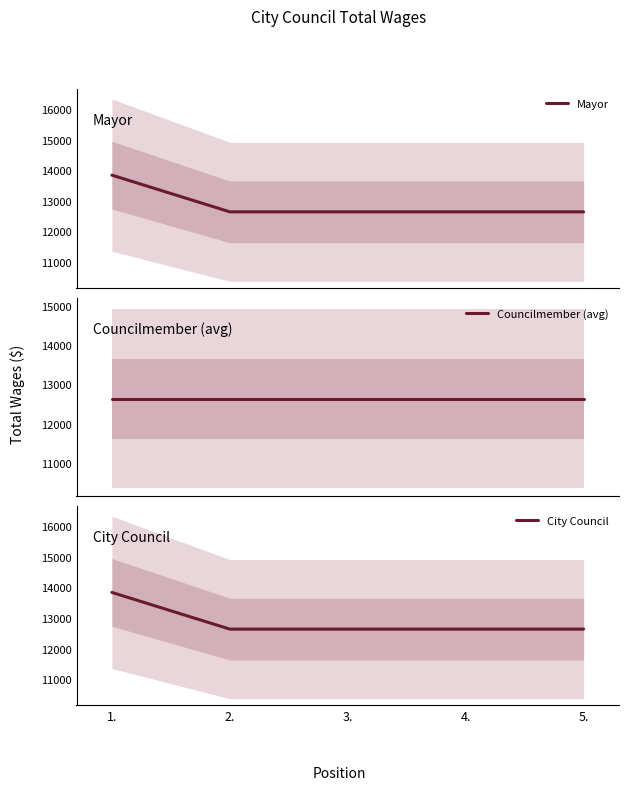

True or false: City Council has more than 0 points higher than both neighbors.

False